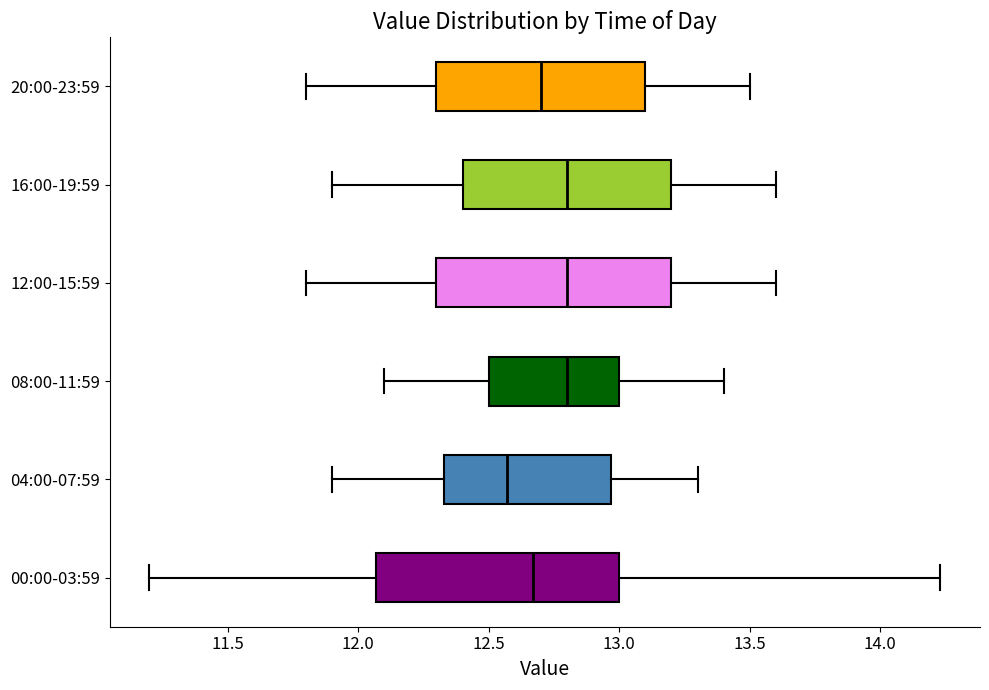

Reading bottom to top, transcribe this box plot: for each box, give where its median line is, the range the box spans, and where its two whiskers end, as read against the x-axis. The values are not printed on the chart, so give them approximately, as read against the axis.

00:00-03:59: median 12.65, box 12.05 to 13.00, whiskers 11.20 to 14.25
04:00-07:59: median 12.55, box 12.35 to 12.95, whiskers 11.90 to 13.30
08:00-11:59: median 12.80, box 12.50 to 13.00, whiskers 12.10 to 13.40
12:00-15:59: median 12.80, box 12.30 to 13.20, whiskers 11.80 to 13.60
16:00-19:59: median 12.80, box 12.40 to 13.20, whiskers 11.90 to 13.60
20:00-23:59: median 12.70, box 12.30 to 13.10, whiskers 11.80 to 13.50